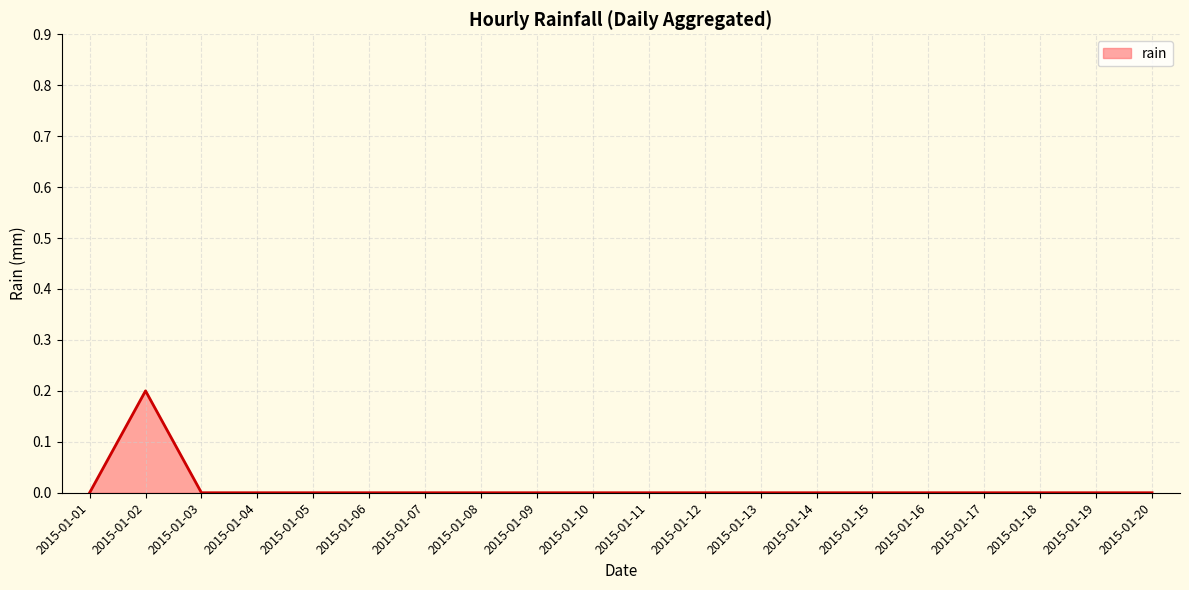

True or false: the data shows -0.1 at 2015-01-15.

False